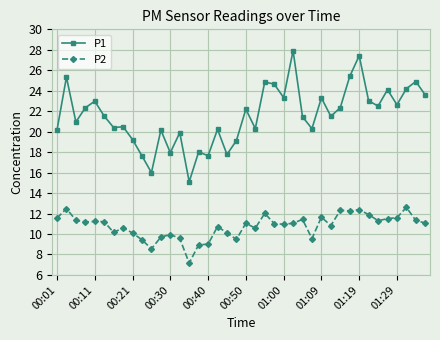

What is the value of the P2 point at the 24th from the left?

11.0